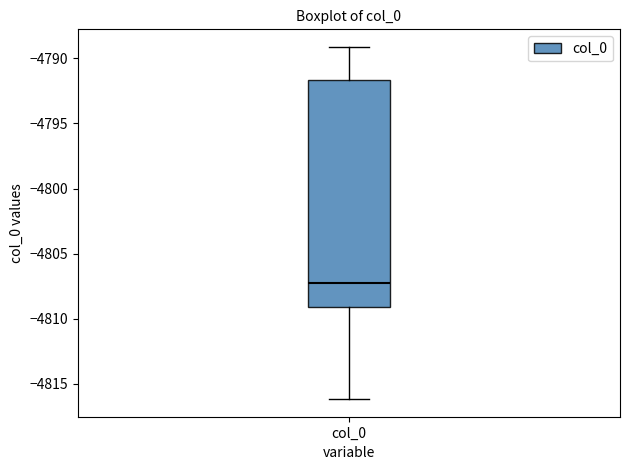

Where does the lower whisker of the box for col_0 end on the y-axis? The values are not printed on the chart, so give them approximately, as read against the axis.

-4816.0